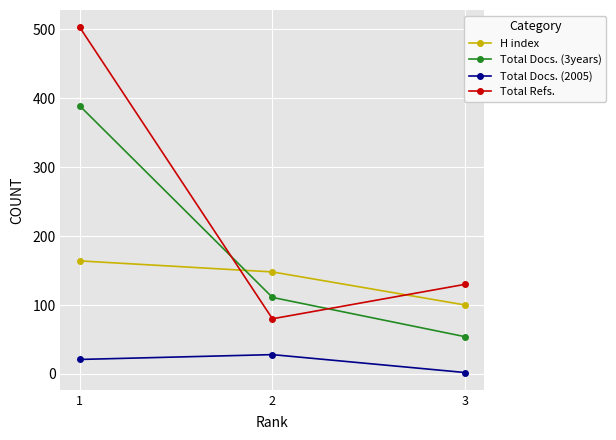

How many series are shown in this chart?

4